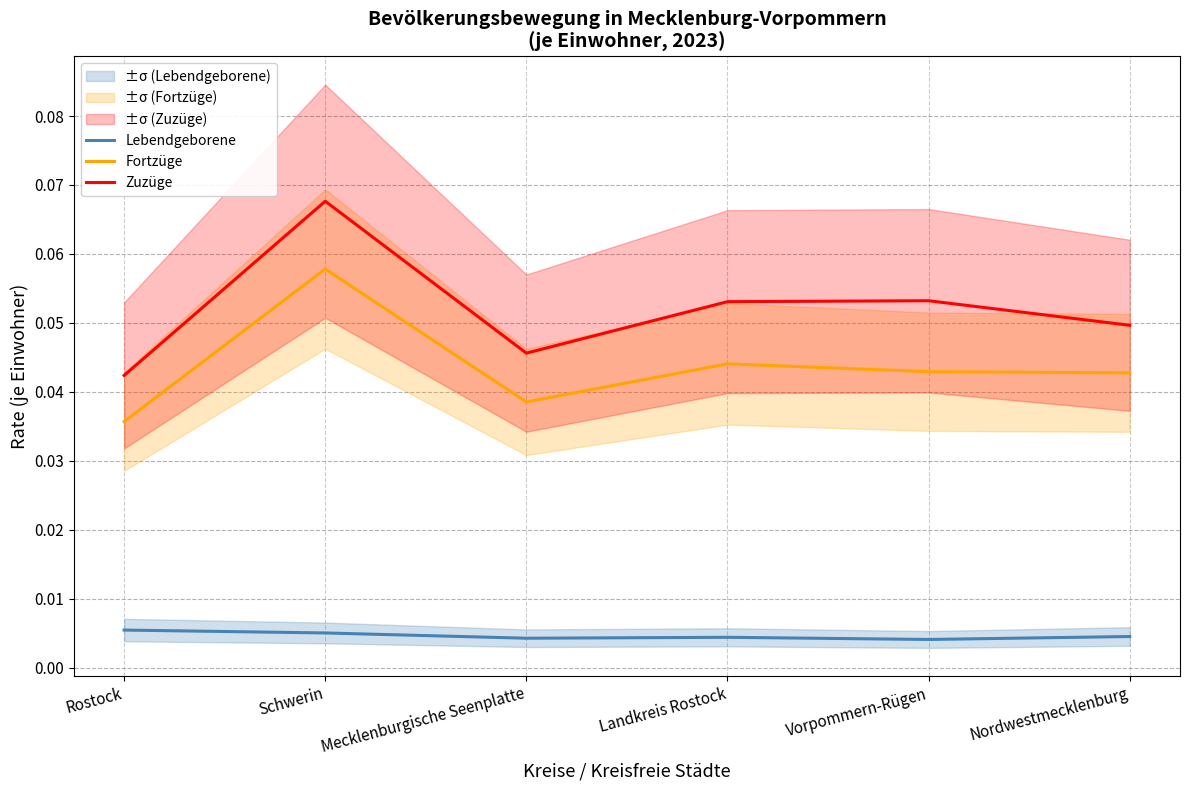

How many Lebendgeborene values are between 0 and 1?

6